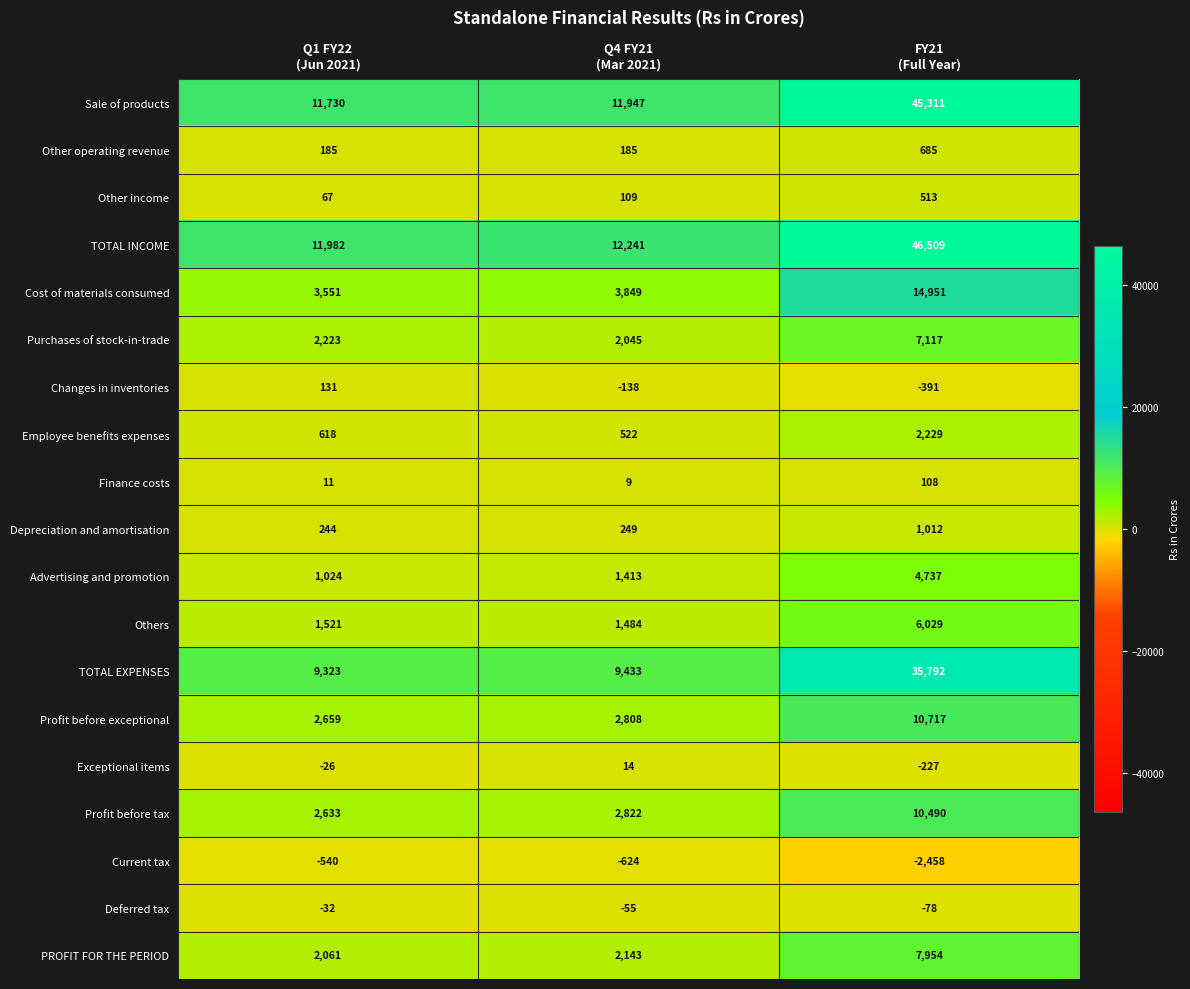

Which category has the lowest value across all series?

FY21
(Full Year)